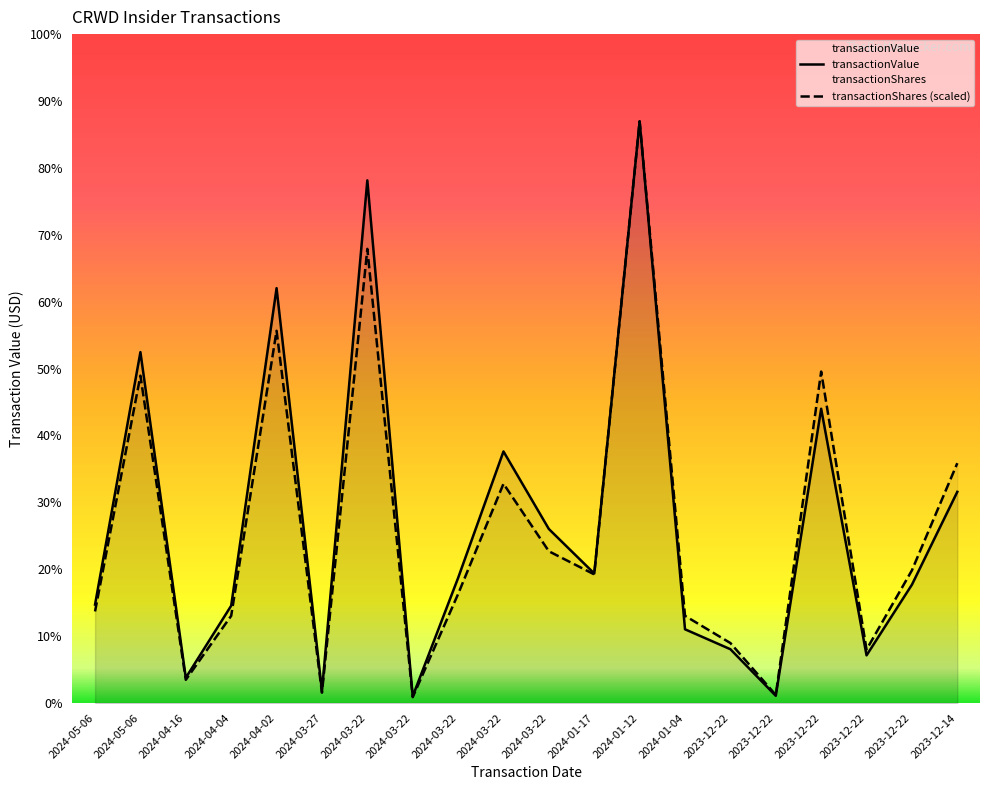

How many times do transactionShares and transactionValue cross each other?

1